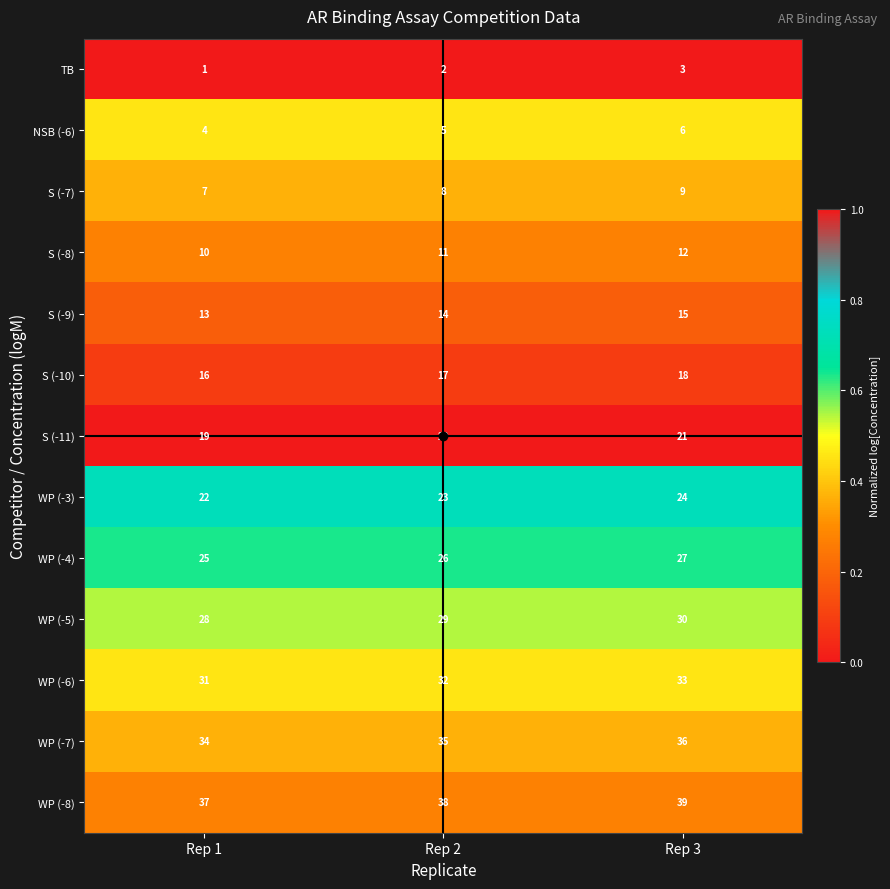

True or false: NSB (-6) has a value of 7 at Rep 1.

False